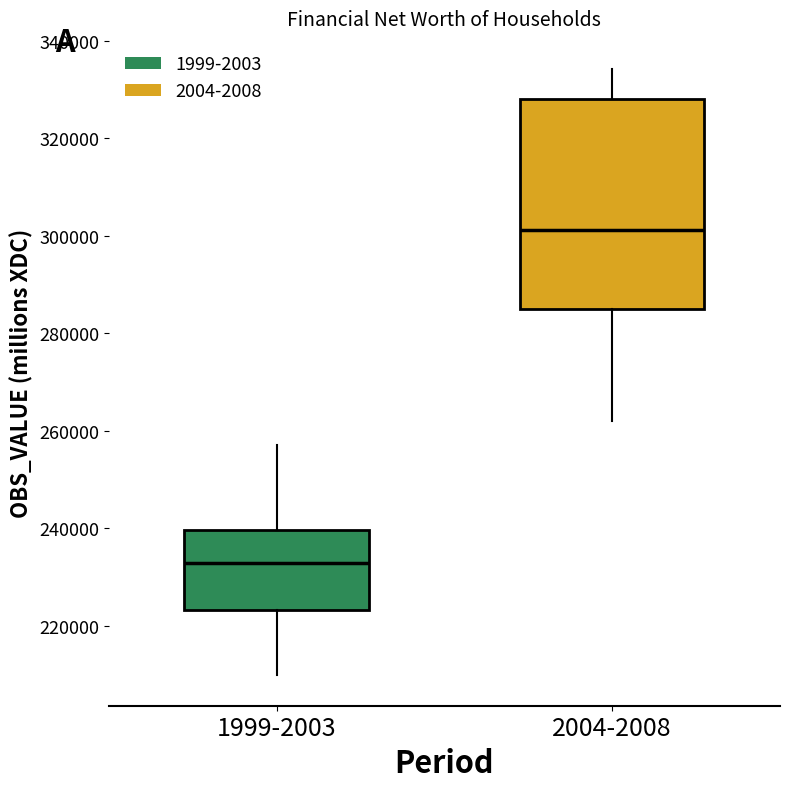

Which box has the lowest median line?

1999-2003